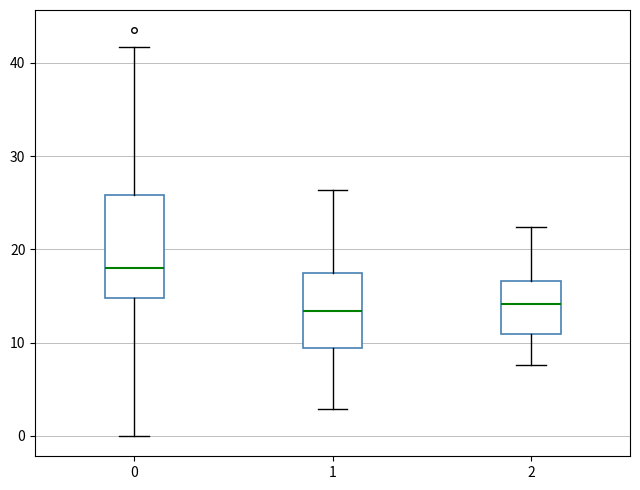

Where does the median line of the box at x = 1 sit on the y-axis? The values are not printed on the chart, so give them approximately, as read against the axis.

13